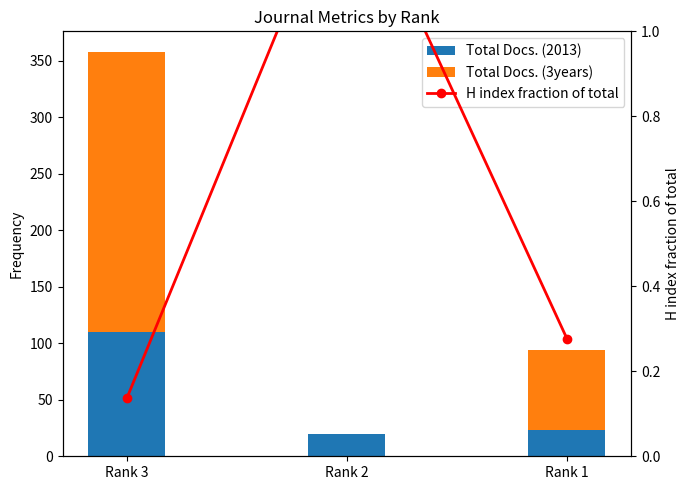

At which category does the chart reach its minimum across all series?

Rank 2